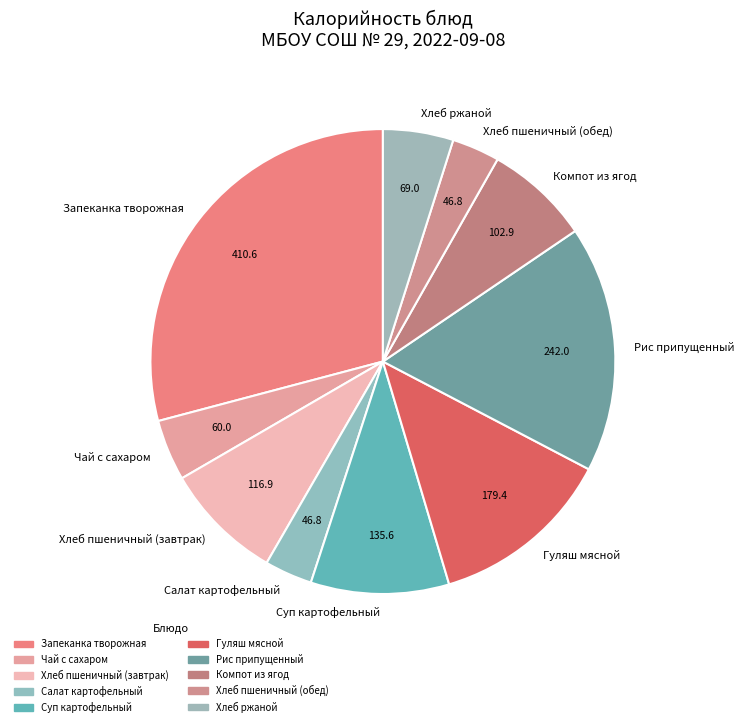

Combined, do Компот из ягод and Чай с сахаром account for over 50%?

No